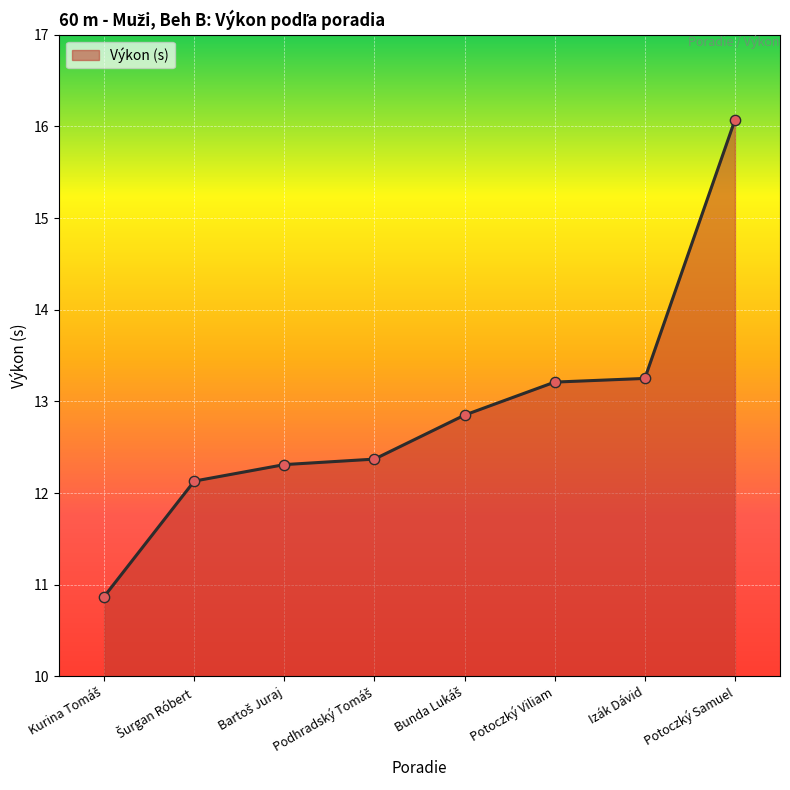

Which has a higher value, Potoczký Samuel or Potoczký Viliam?

Potoczký Samuel